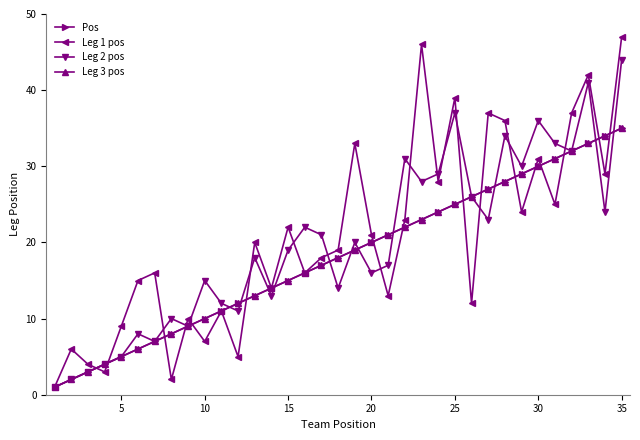

Does the chart have visible grid lines?

No